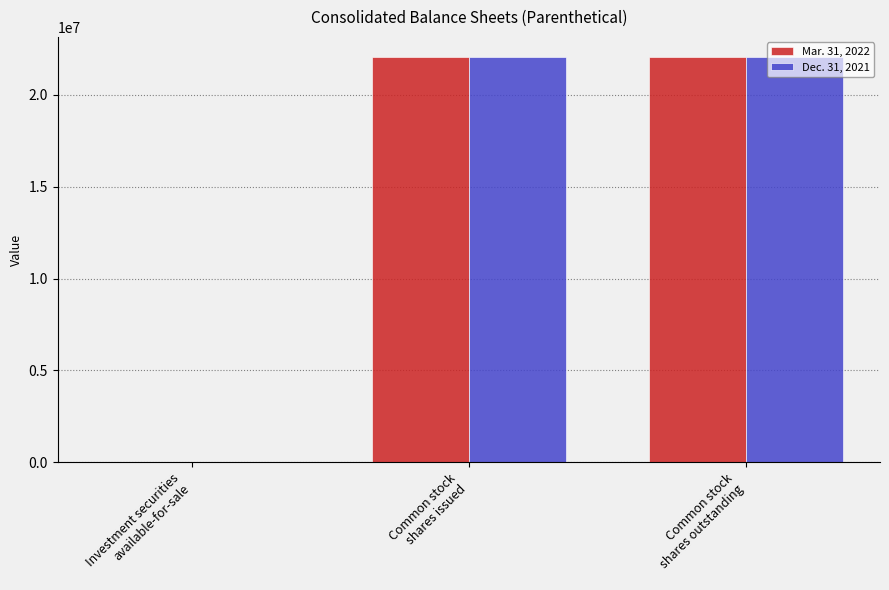

What is the greatest value displayed?

22050537